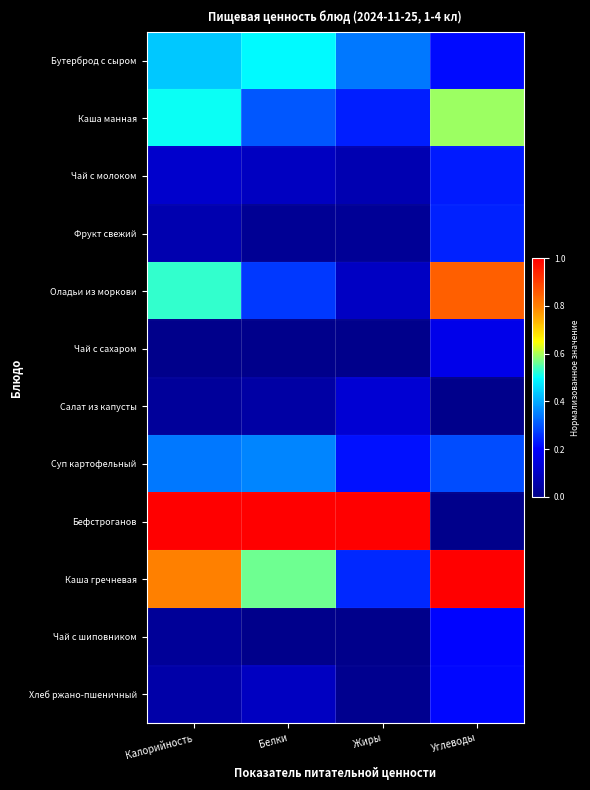

What is the difference between the highest and lowest values at Углеводы?

1.0